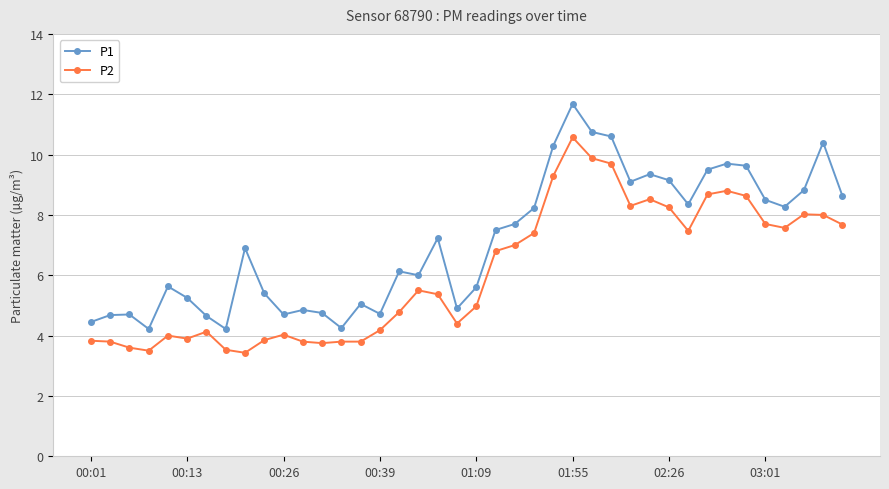

What is the difference between the second highest and second lowest values in the P2 series?

6.4